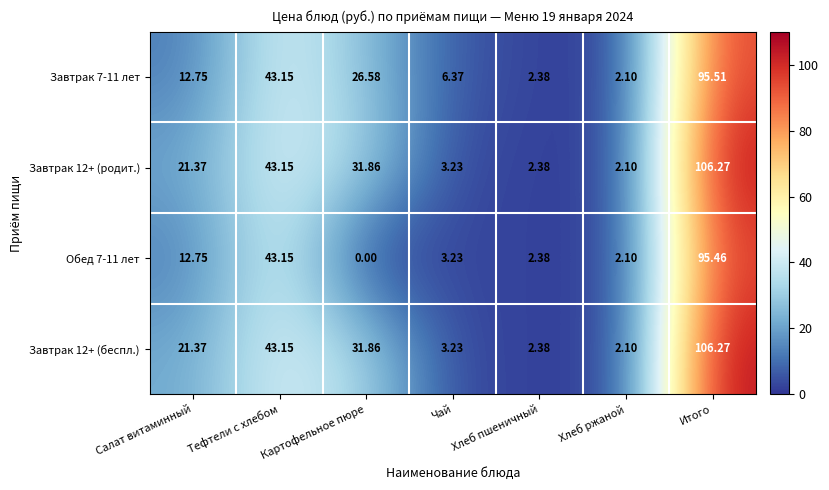

Where is Обед 7-11 лет nearest to the value 47?

Тефтели c хлебом